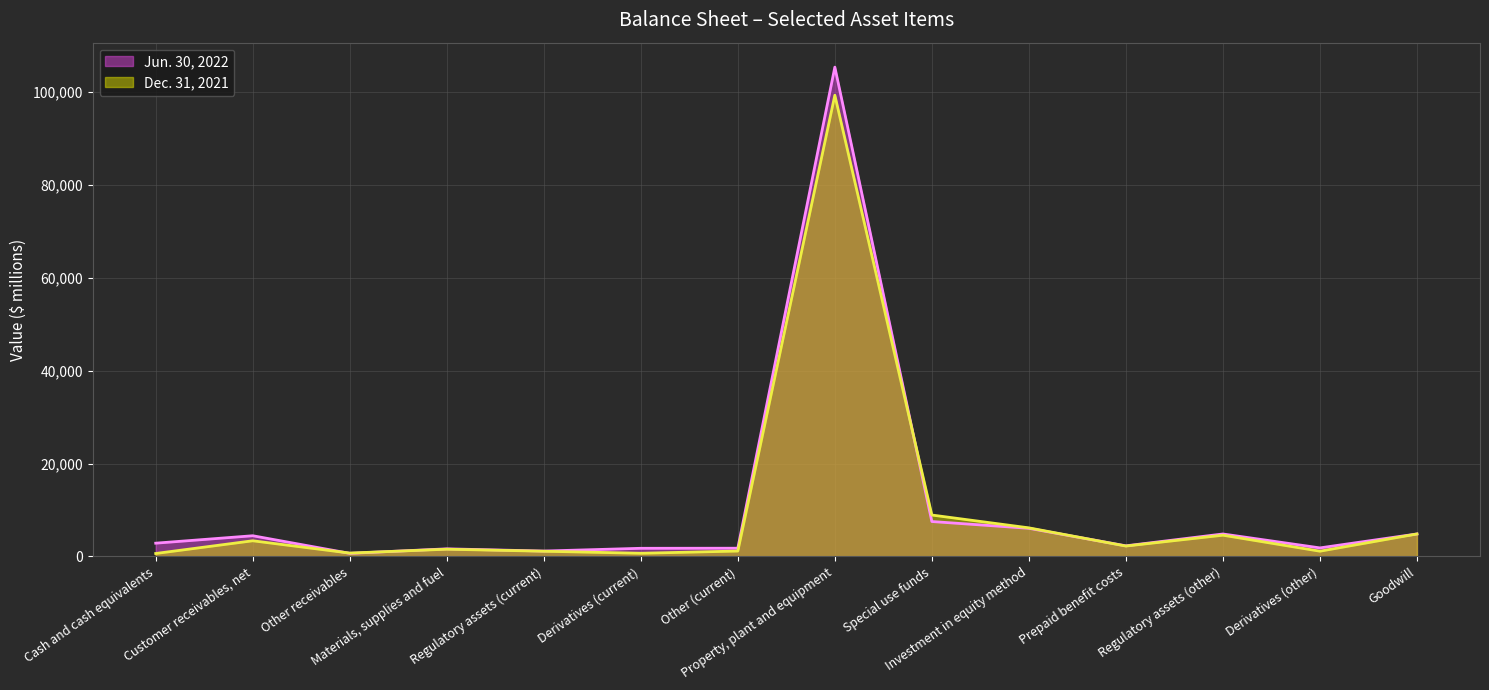

Rank the categories by Jun. 30, 2022 value from highest to lowest.

Property, plant and equipment, Special use funds, Investment in equity method, Goodwill, Regulatory assets (other), Customer receivables, net, Cash and cash equivalents, Prepaid benefit costs, Derivatives (other), Other (current), Derivatives (current), Materials, supplies and fuel, Regulatory assets (current), Other receivables